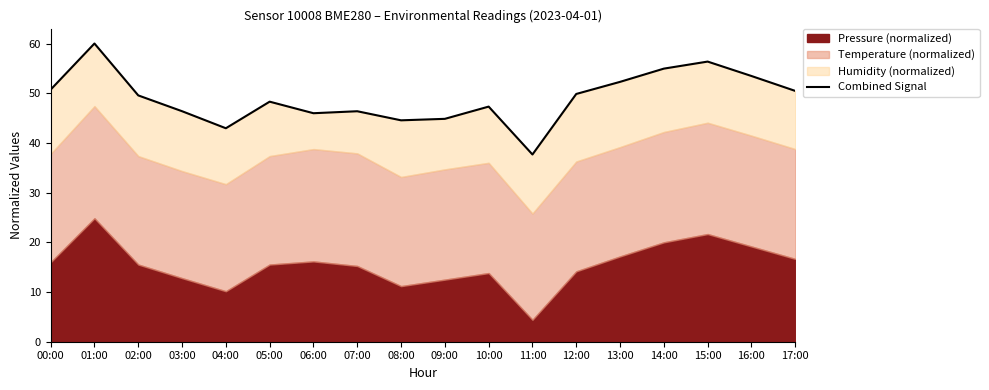

Reading left to right, transcribe all the data shown in this chart.

50.7	60.0	49.6	46.4	43.0	48.3	46.0	46.4	44.5	44.8	47.3	37.7	49.9	52.3	55.0	56.4	53.5	50.5